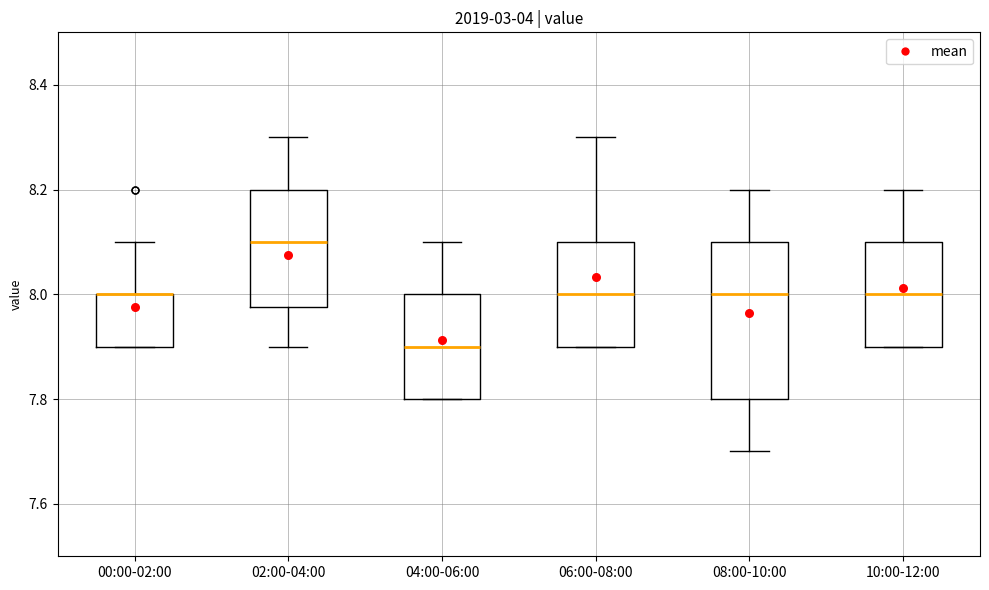

Comparing the boxes themselves (not the whiskers), which one is the tallest?

08:00-10:00